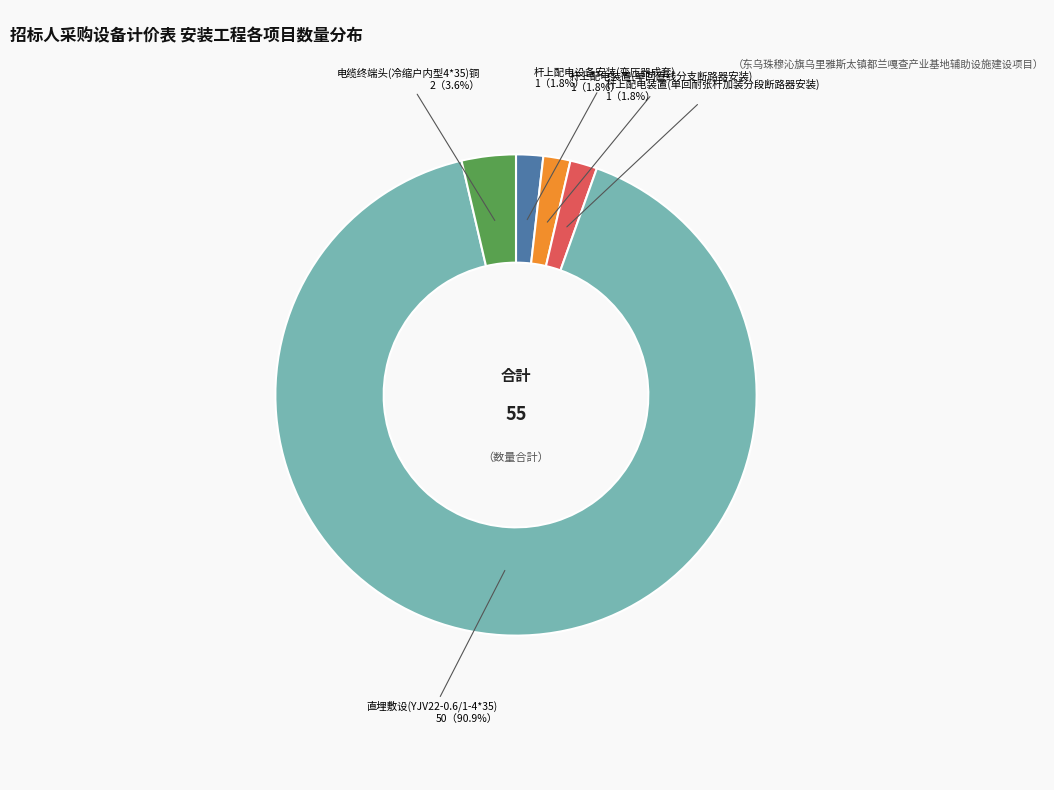

Is there any slice that represents more than half of the pie?

Yes